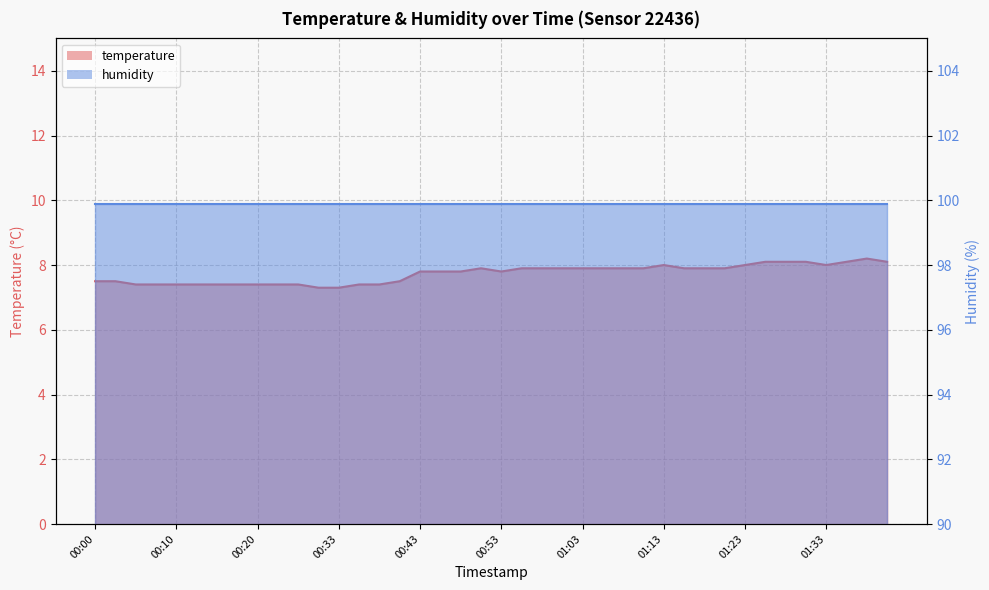

At which label is the value closest to 7?

00:30